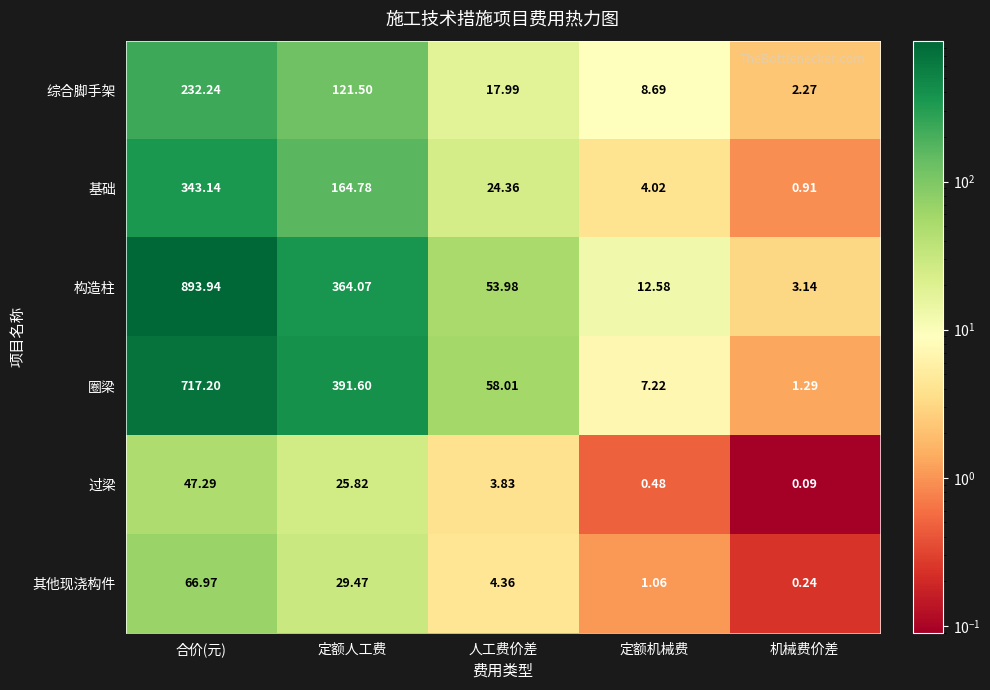

Which series has the widest spread of values?

构造柱